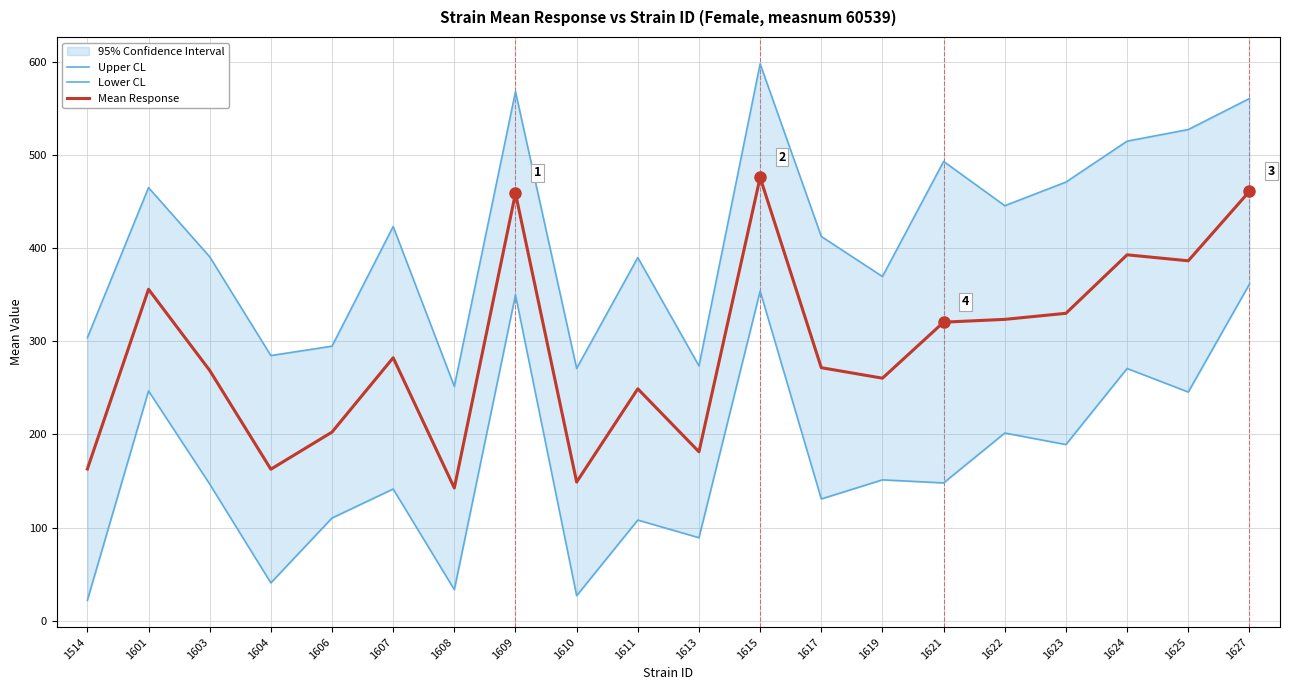

Where is the first local maximum for Mean Response?

1601